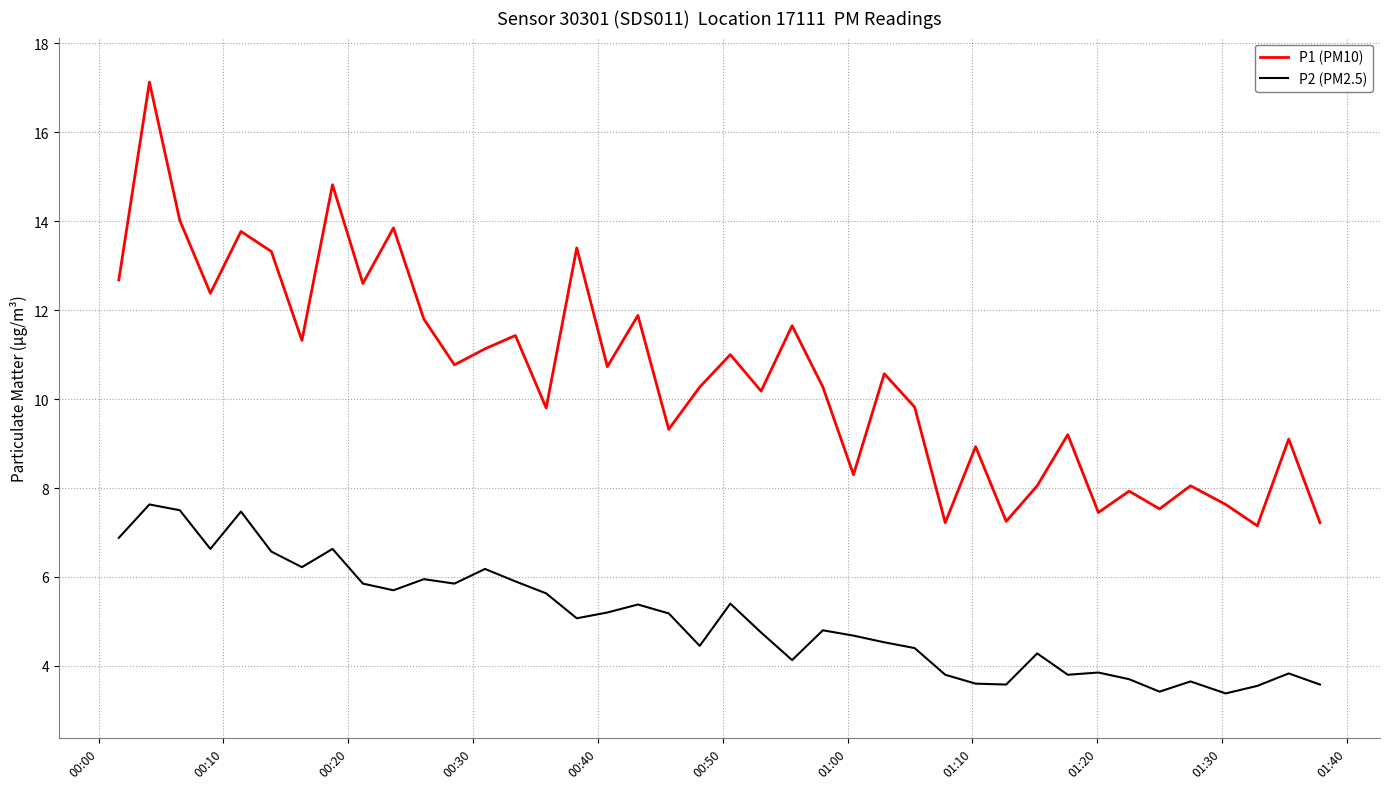

Rank the series by their average value, from lowest to highest.

P2 (PM2.5), P1 (PM10)